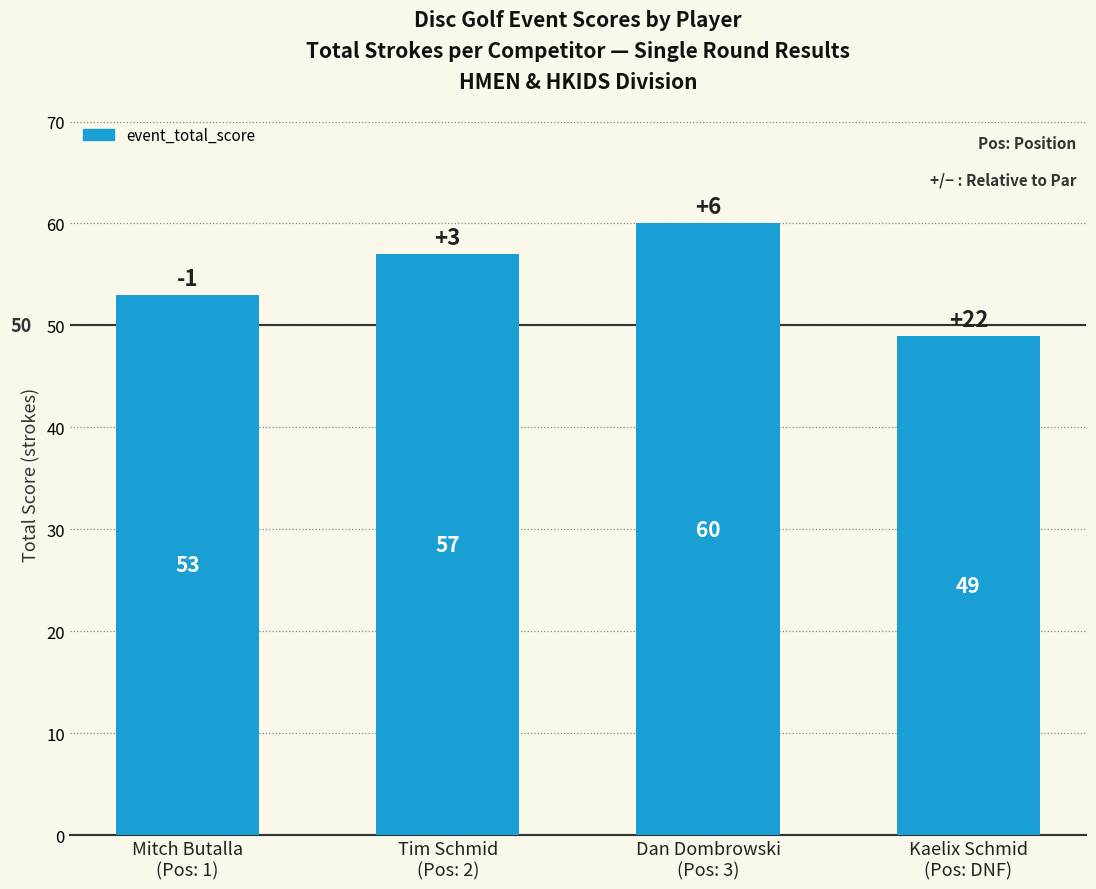

What is the value of the 4th bar from the left?

49